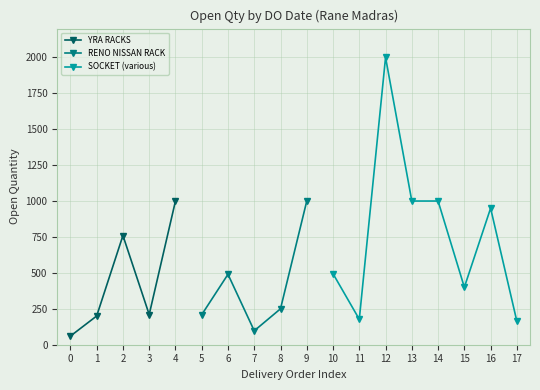

What is the value of the YRA RACKS point at the 1st from the left?

60